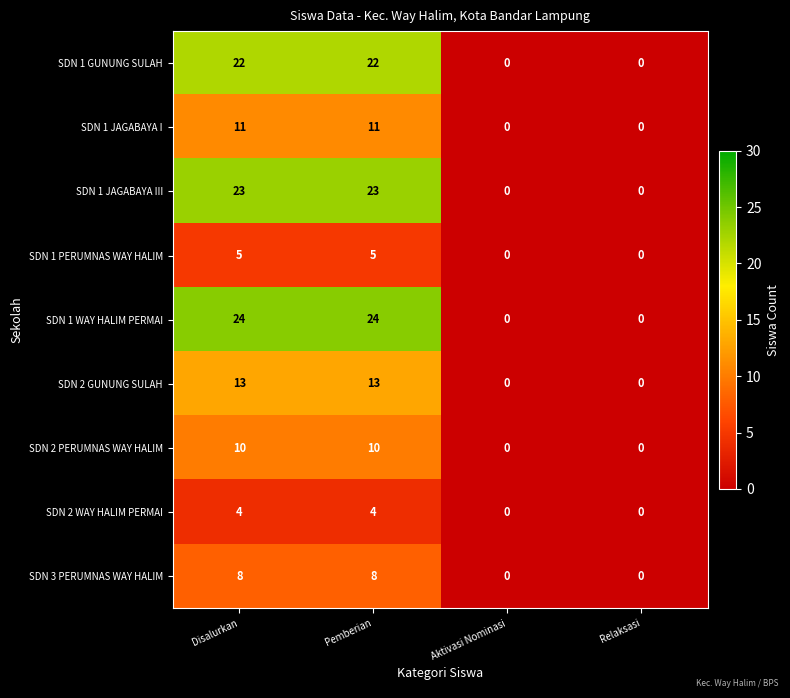

Which series has the largest total across all categories?

SDN 1 WAY HALIM PERMAI